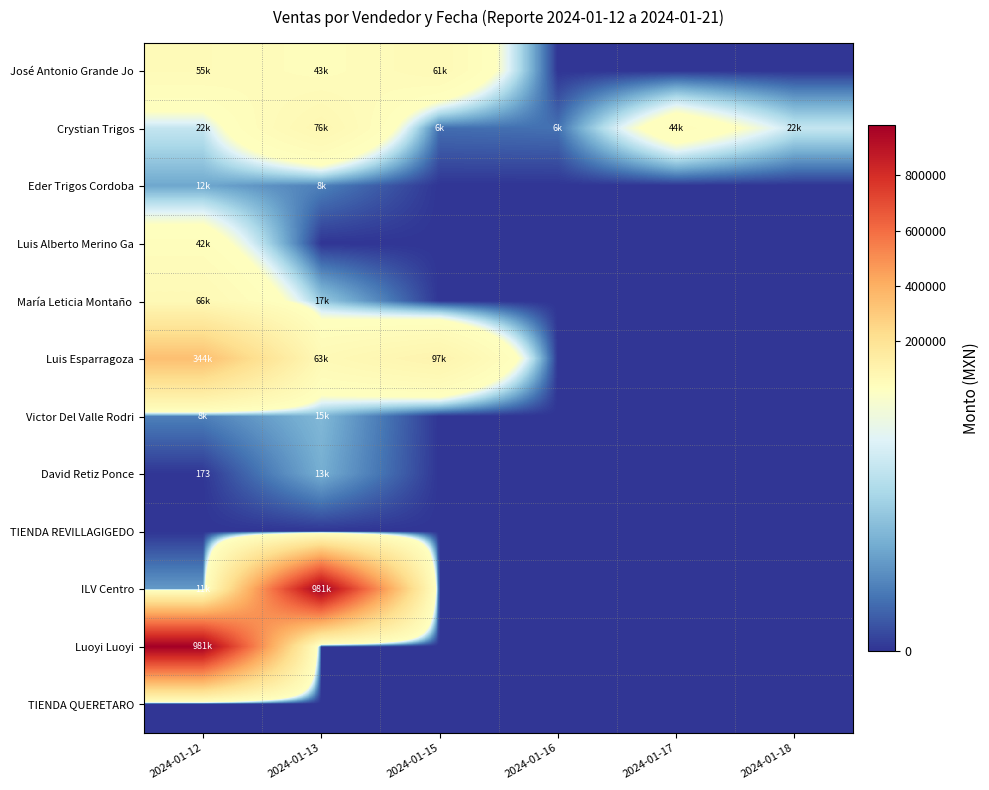

How many values in the Crystian Trigos series are below 22500?

3